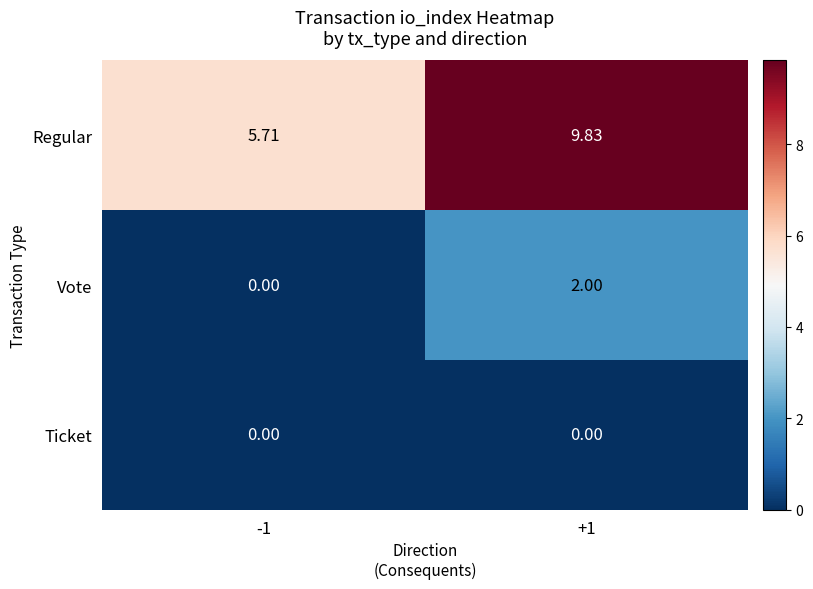

Is the value of Vote at -1 greater than the value of Regular at +1?

No